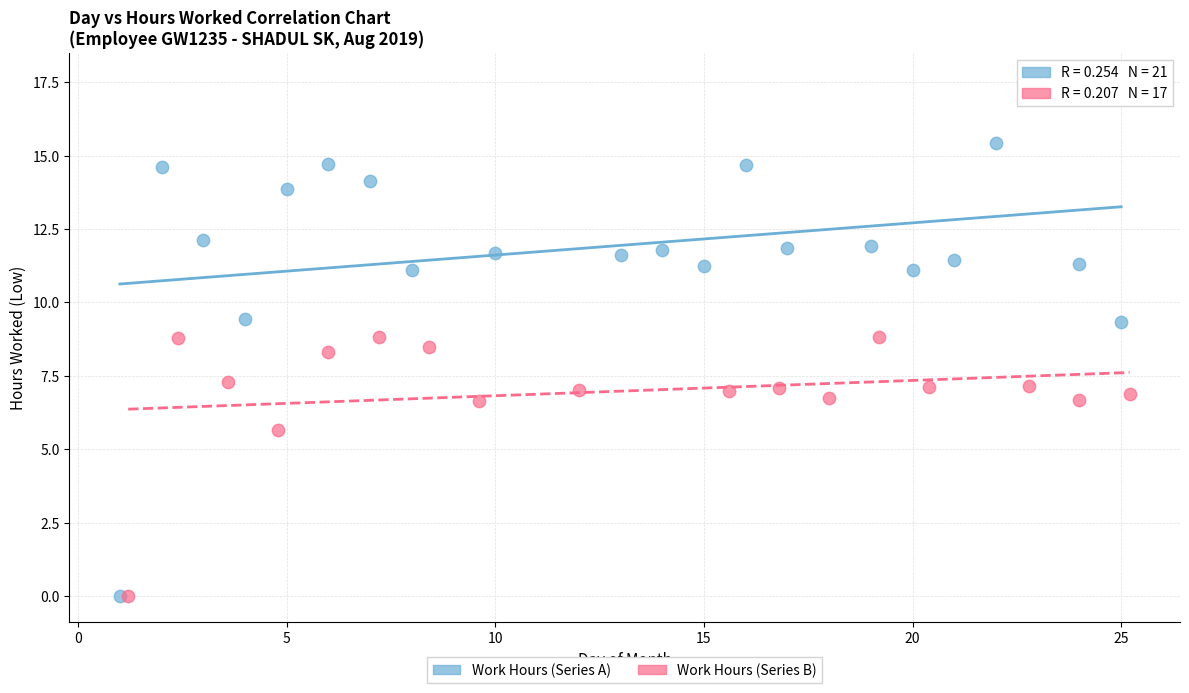

Which series contains the highest Y value?

Work Hours (Series A)